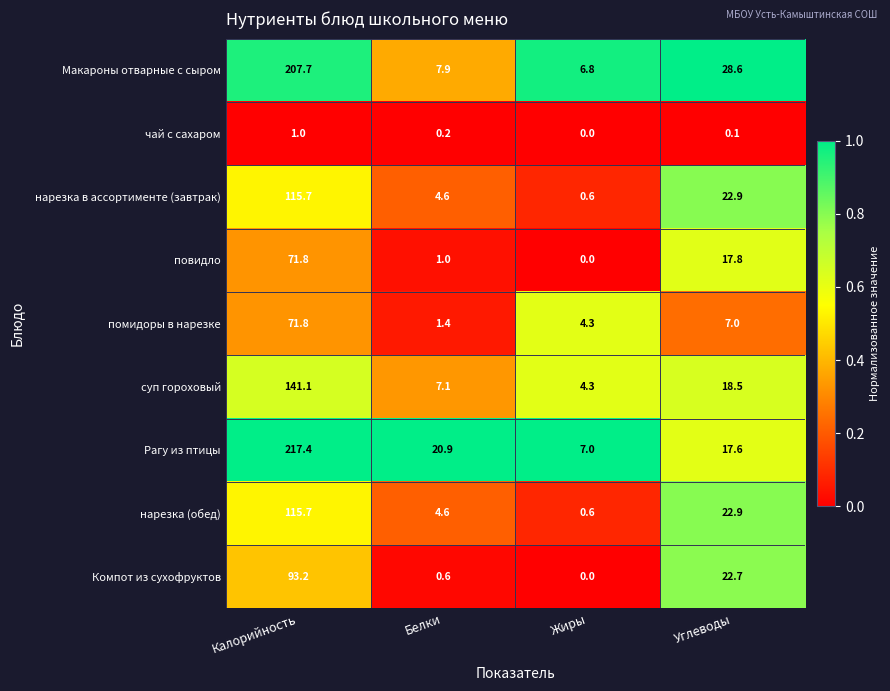

What is the greatest value displayed?

217.4